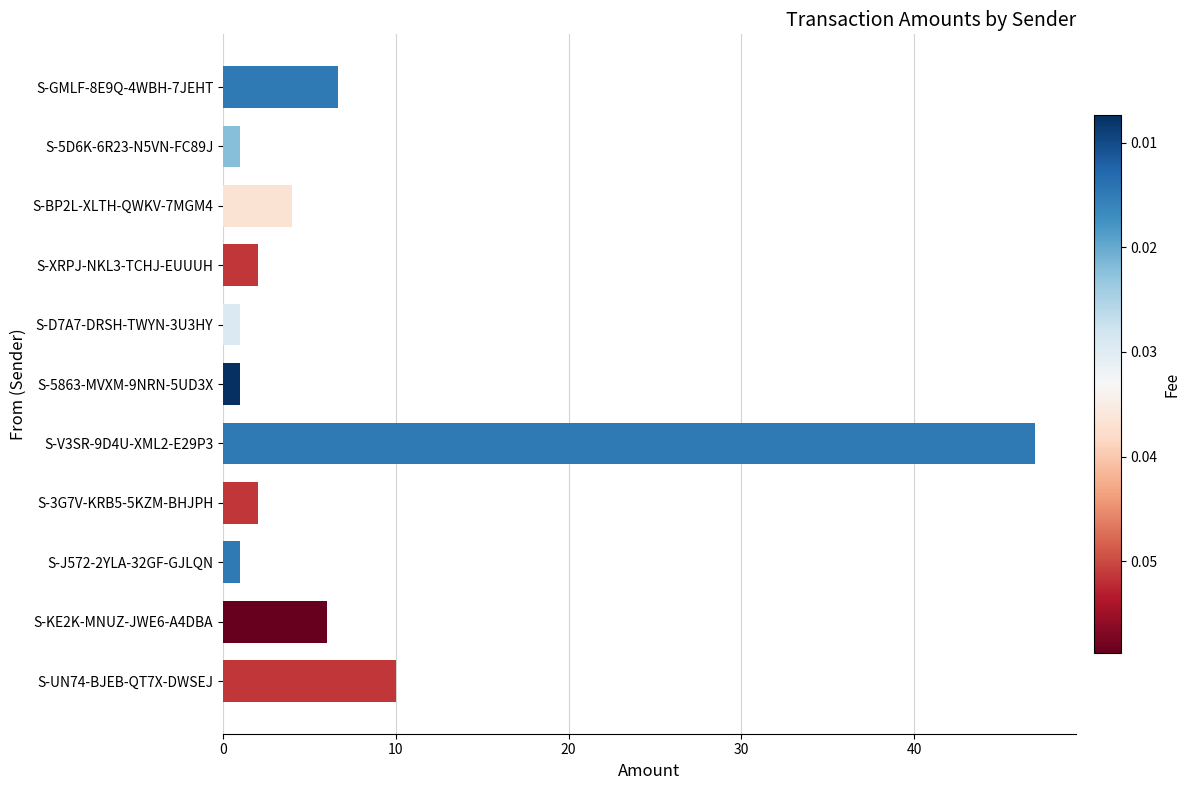

Reading top to bottom, what are all the values shown in this chart?

S-GMLF-8E9Q-4WBH-7JEHT=6.6	S-5D6K-6R23-N5VN-FC89J=1.0	S-BP2L-XLTH-QWKV-7MGM4=4.0	S-XRPJ-NKL3-TCHJ-EUUUH=2.0	S-D7A7-DRSH-TWYN-3U3HY=1.0	S-5863-MVXM-9NRN-5UD3X=1.0	S-V3SR-9D4U-XML2-E29P3=47.0	S-3G7V-KRB5-5KZM-BHJPH=2.0	S-J572-2YLA-32GF-GJLQN=1.0	S-KE2K-MNUZ-JWE6-A4DBA=6.0	S-UN74-BJEB-QT7X-DWSEJ=10.0